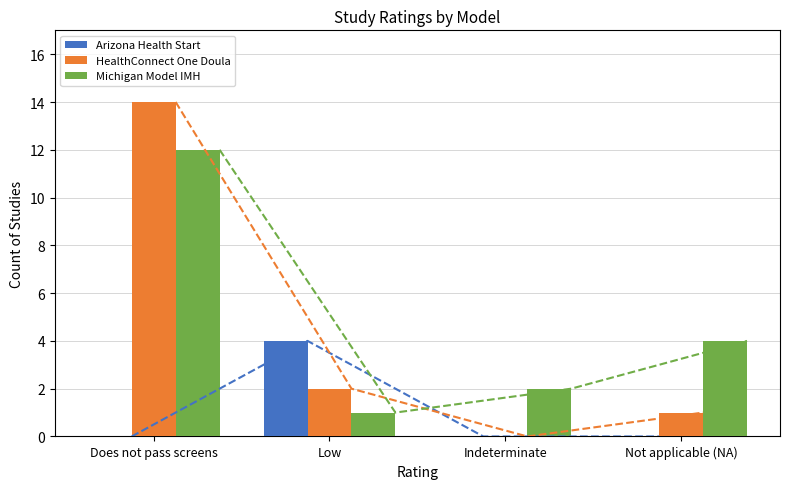

Reading right to left, what are all the values shown in this chart?

Arizona Health Start Program: Not applicable (NA)=0	Indeterminate=0	Low=4	Does not pass screens=0
HealthConnect One's Community-Based Doula: Not applicable (NA)=1	Indeterminate=0	Low=2	Does not pass screens=14
Michigan Model of Infant Mental Health: Not applicable (NA)=4	Indeterminate=2	Low=1	Does not pass screens=12